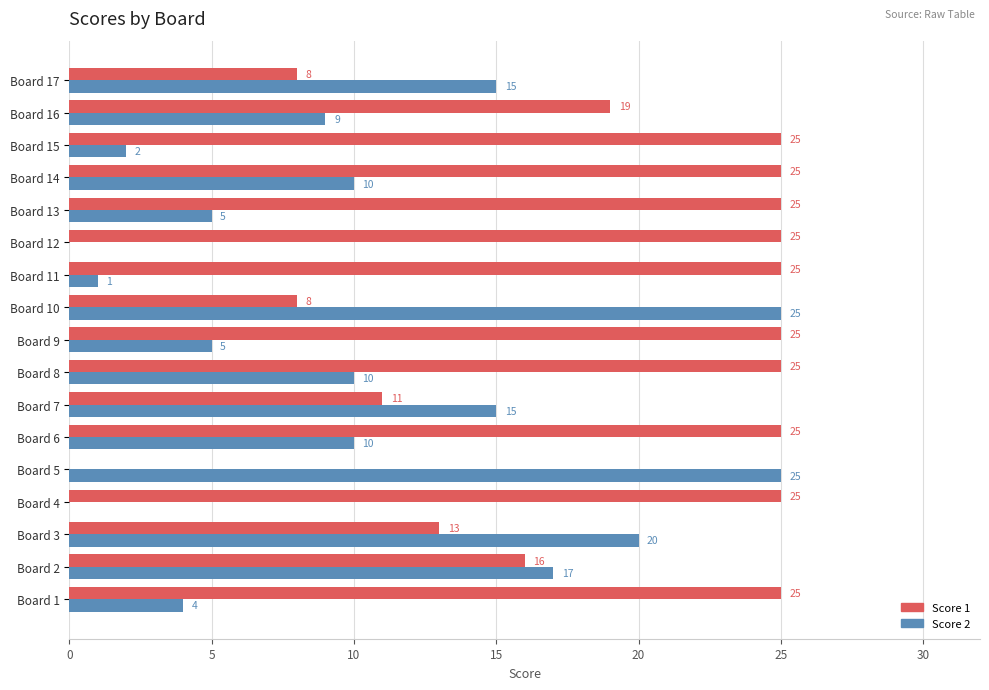

The Score 2 series shows 28 at Board 3. True or false?

False